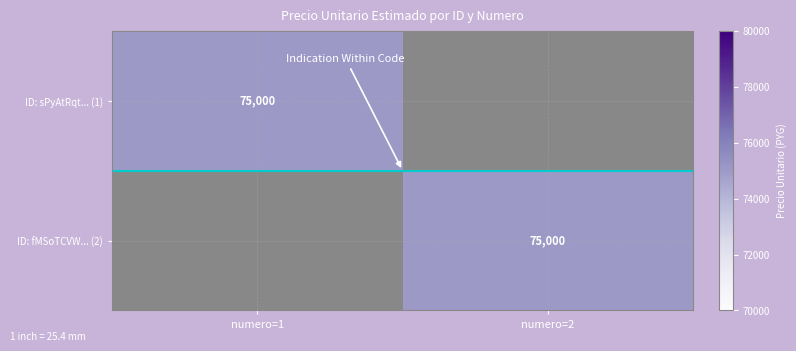

The ID: sPyAtRqt... (1) series shows 16515 at numero=1. True or false?

False